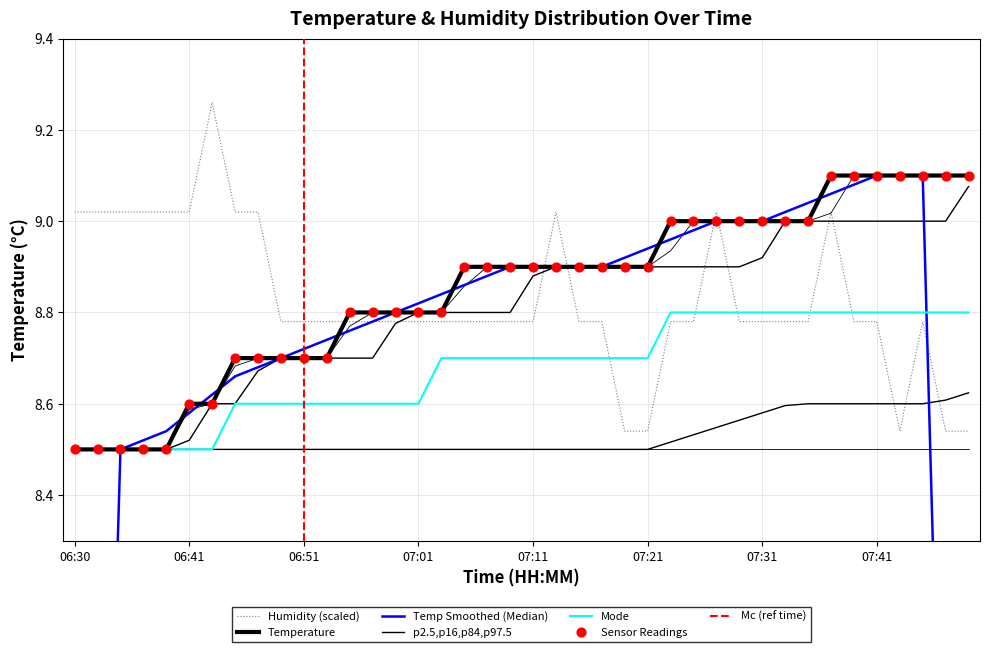

Which series has the largest total across all categories?

temperature